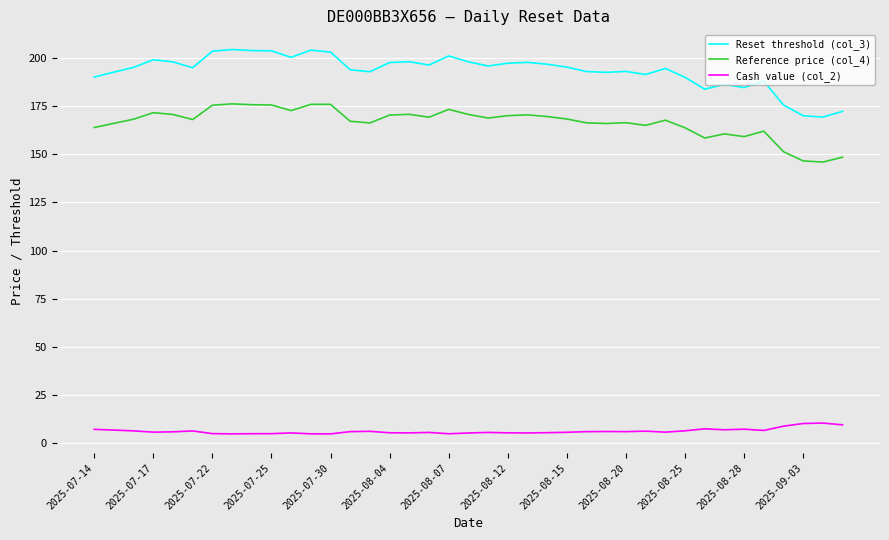

True or false: Reference price (col_4) and Cash value (col_2) cross at least once.

False